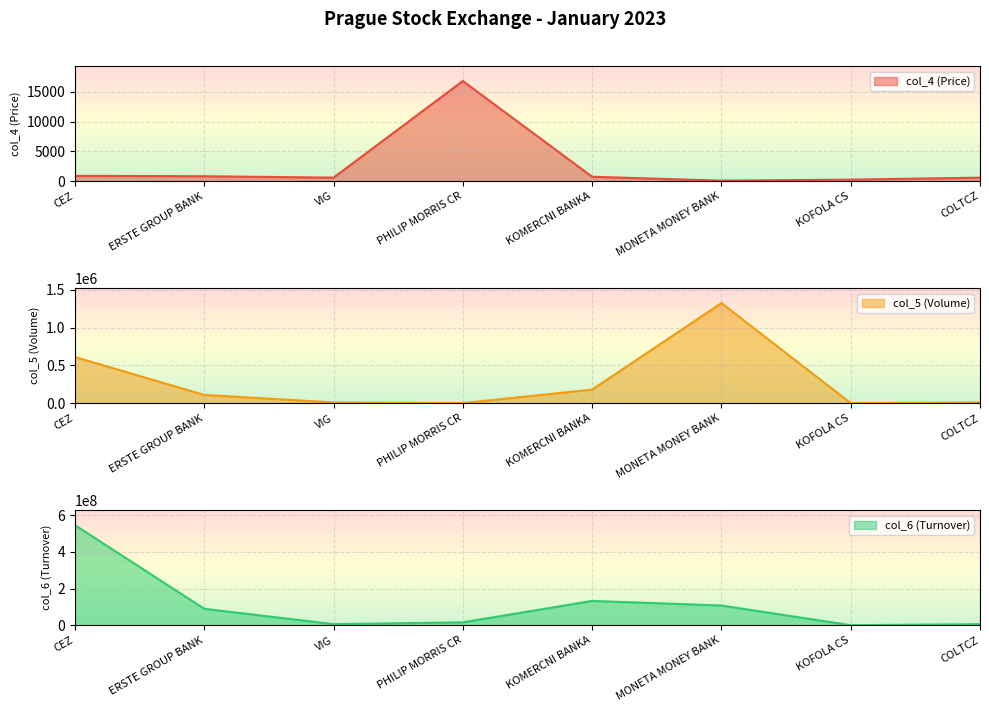

How many lines are shown in the chart?

3